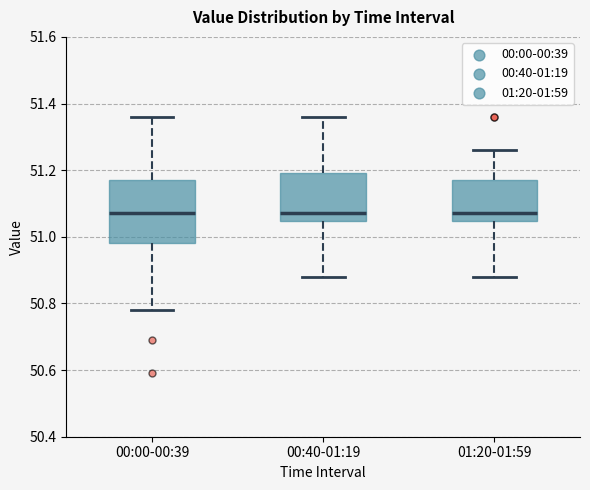

Where does the upper whisker of the box for 00:40-01:19 end on the y-axis? The values are not printed on the chart, so give them approximately, as read against the axis.

51.36